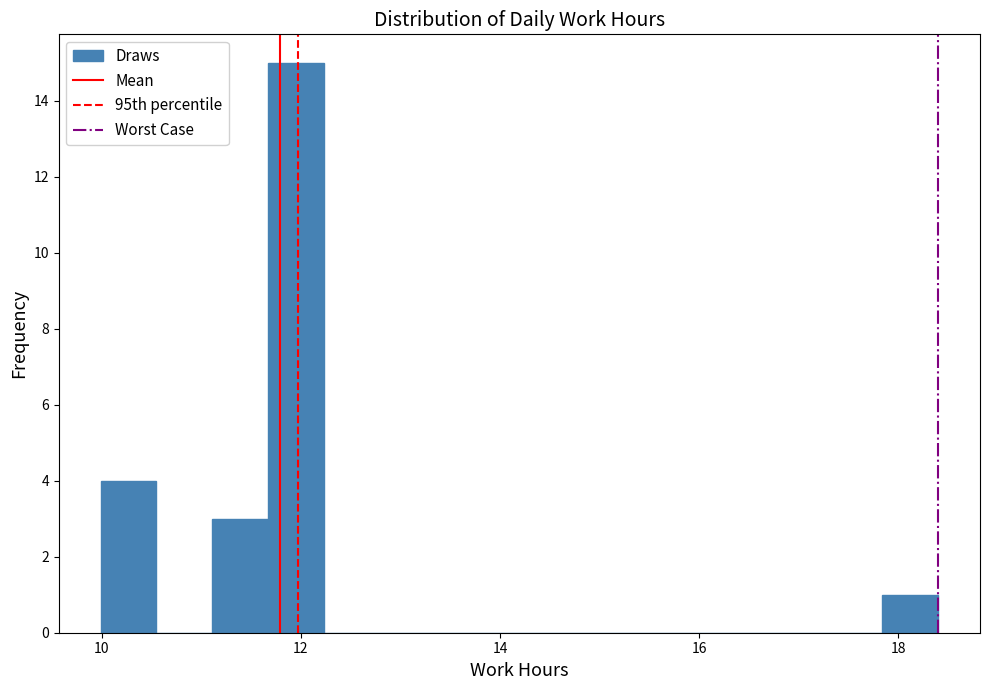

Read against the x-axis, roughly where is the centre of the tallest bar?

12.0